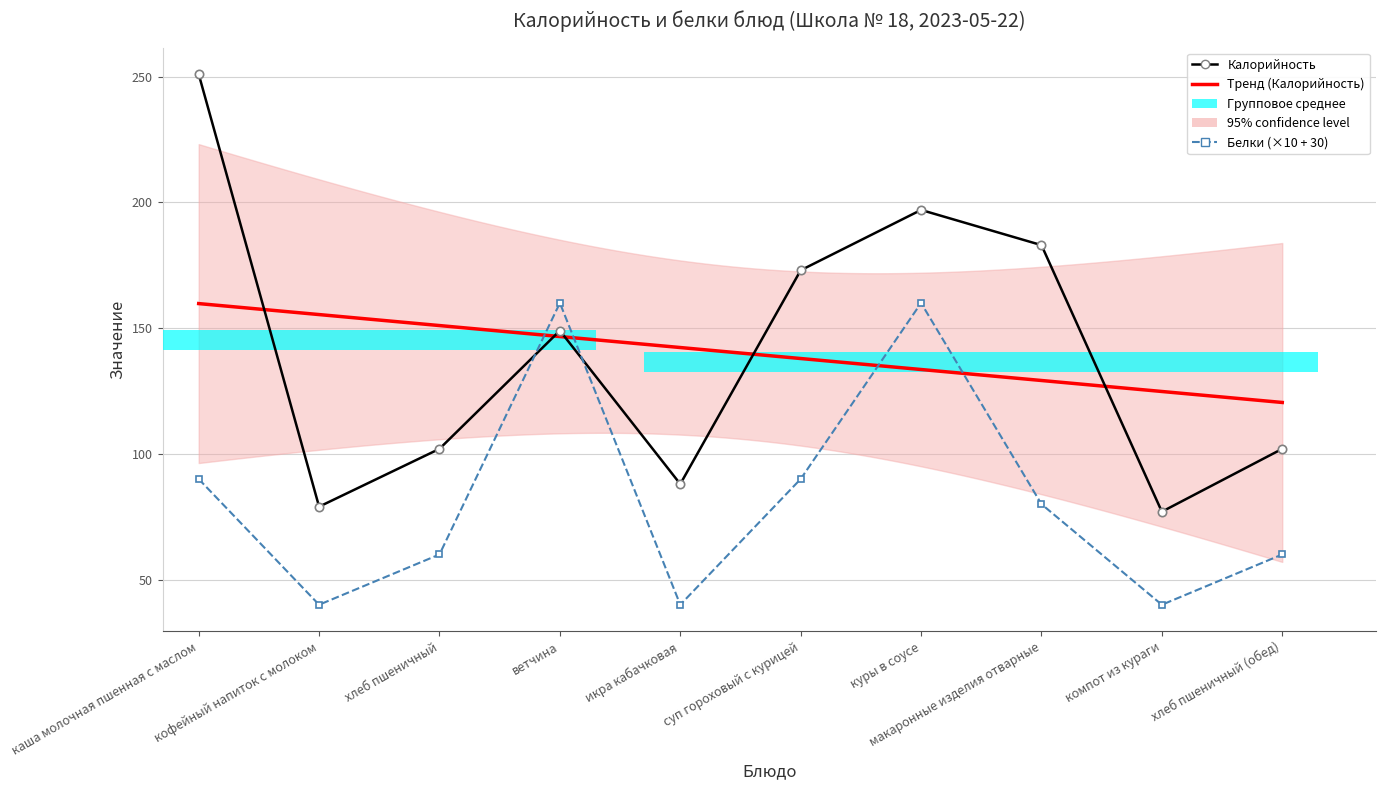

Reading left to right, extract all data points from this chart.

Калорийность: каша молочная пшенная с маслом=251	кофейный напиток с молоком=79	хлеб пшеничный=102	ветчина=149	икра кабачковая=88	суп гороховый с курицей=173	куры в соусе=197	макаронные изделия отварные=183	компот из кураги=77	хлеб пшеничный (обед)=102
Белки: каша молочная пшенная с маслом=90	кофейный напиток с молоком=40	хлеб пшеничный=60	ветчина=160	икра кабачковая=40	суп гороховый с курицей=90	куры в соусе=160	макаронные изделия отварные=80	компот из кураги=40	хлеб пшеничный (обед)=60